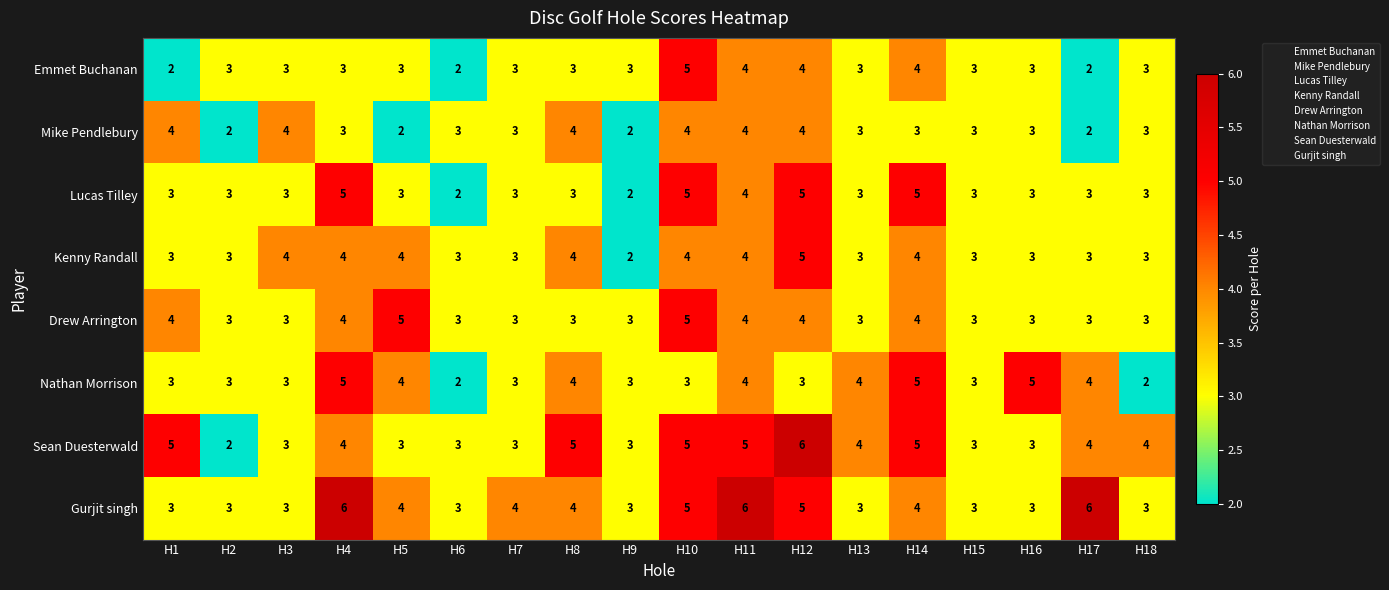

What is the maximum value for Kenny Randall?

5